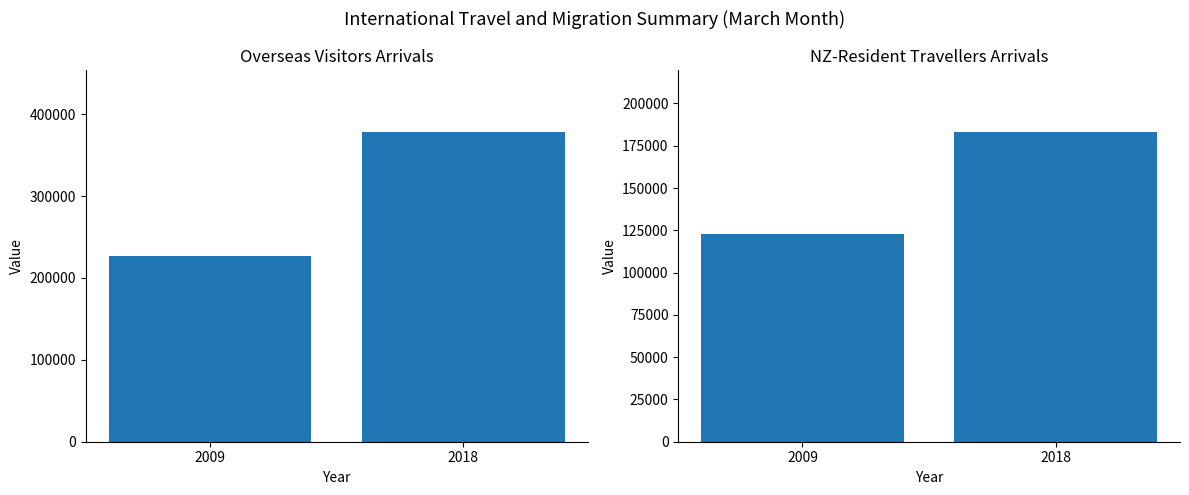

List the series in order of their overall mean, lowest first.

NZ-resident travellers, Overseas visitors